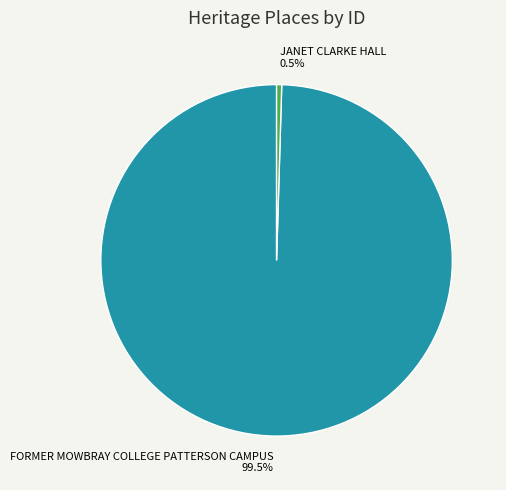

How many segments does this pie chart have?

2